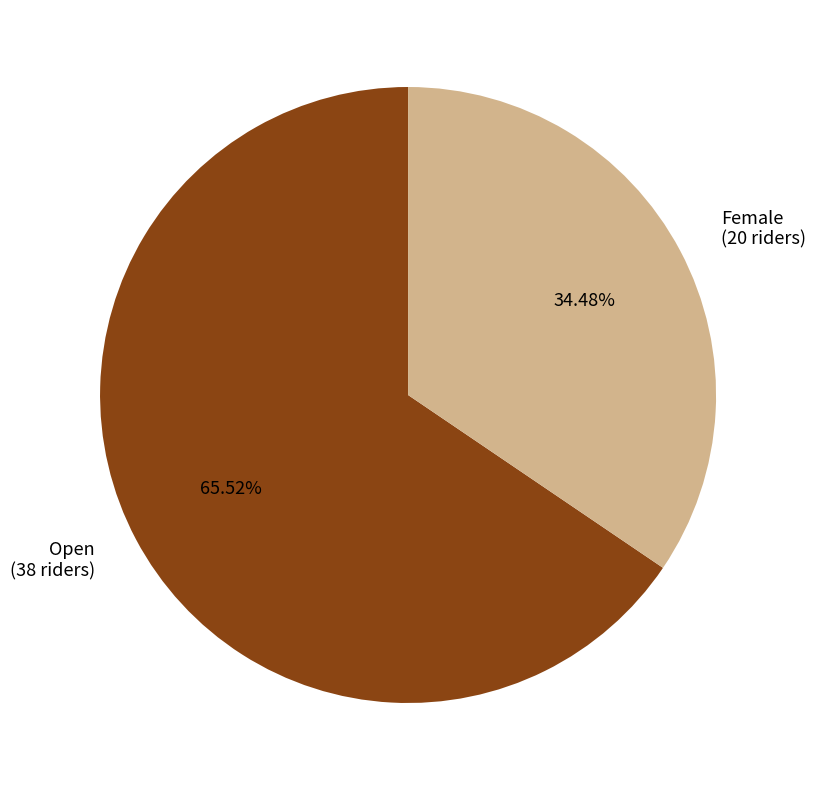

The Open slice represents 78% of the pie. True or false?

False